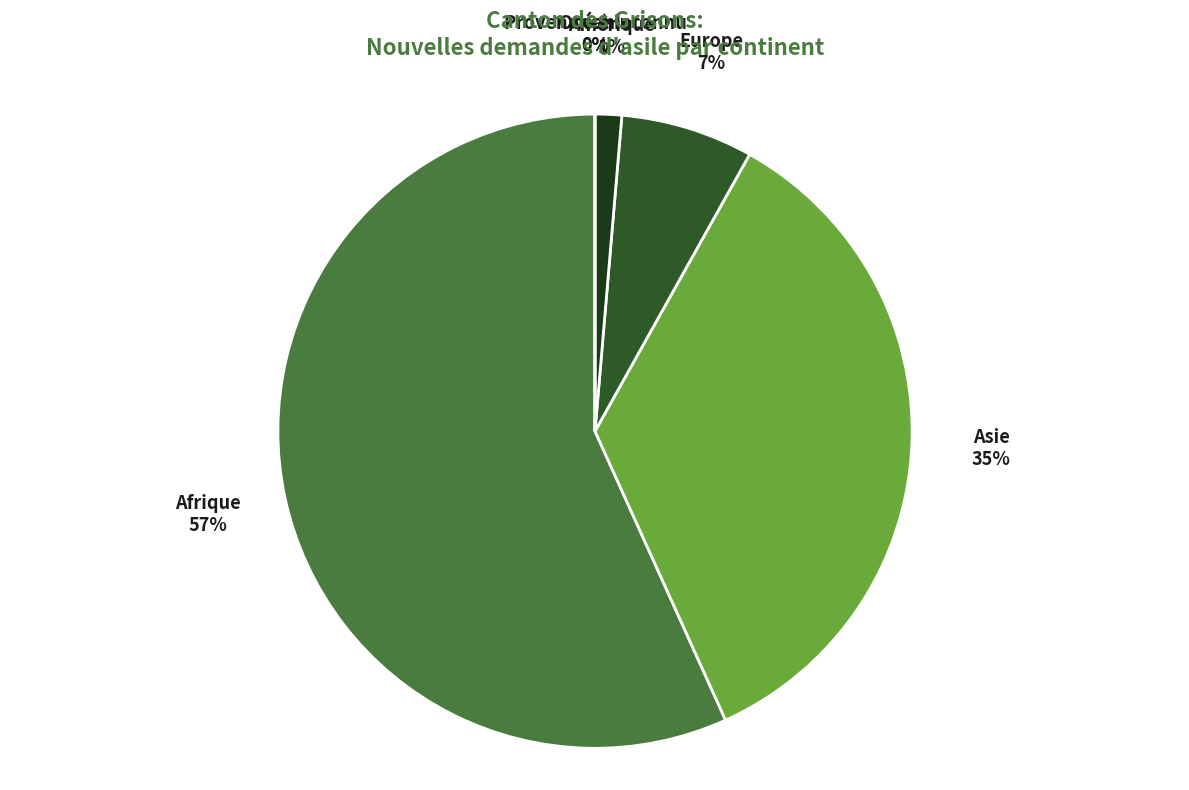

What portion of the pie excludes Provenance inconnu?

100.0%